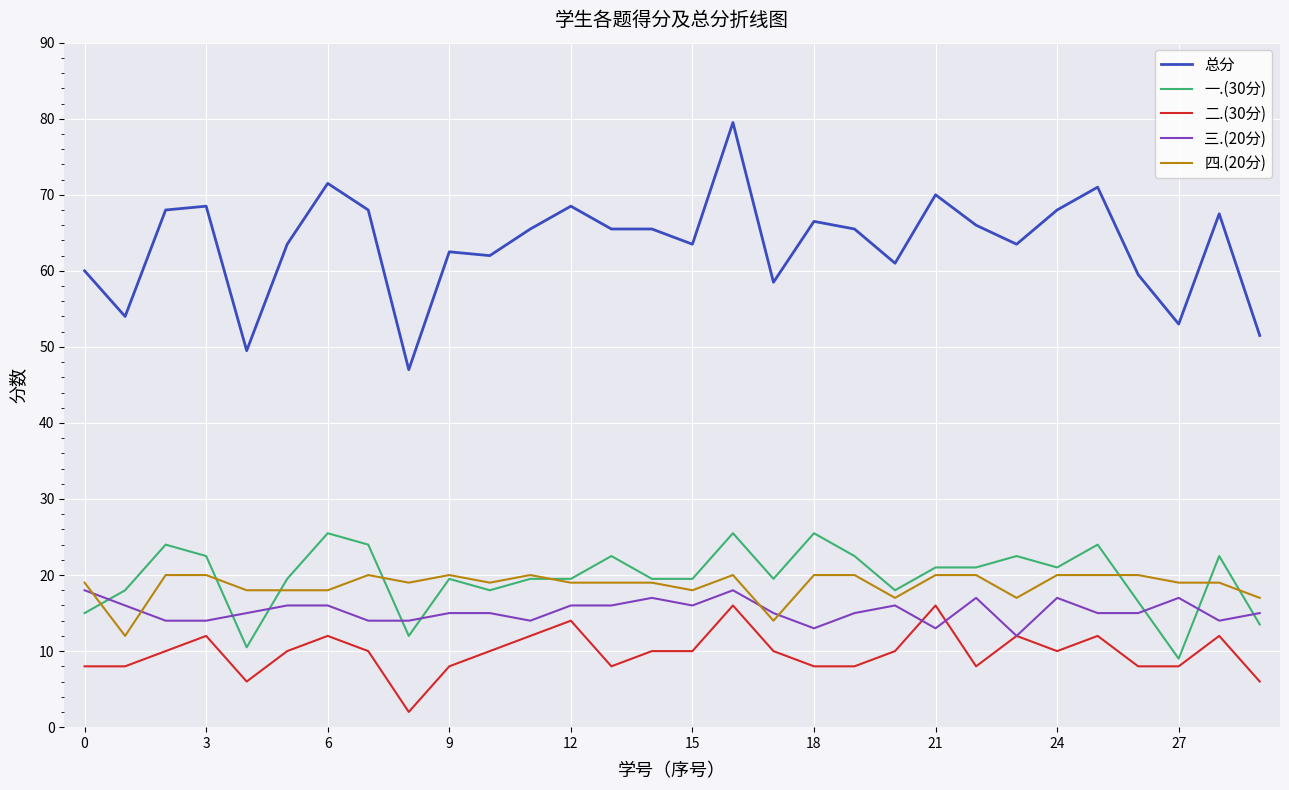

True or false: 三.(20分) and 总分 cross at least once.

False